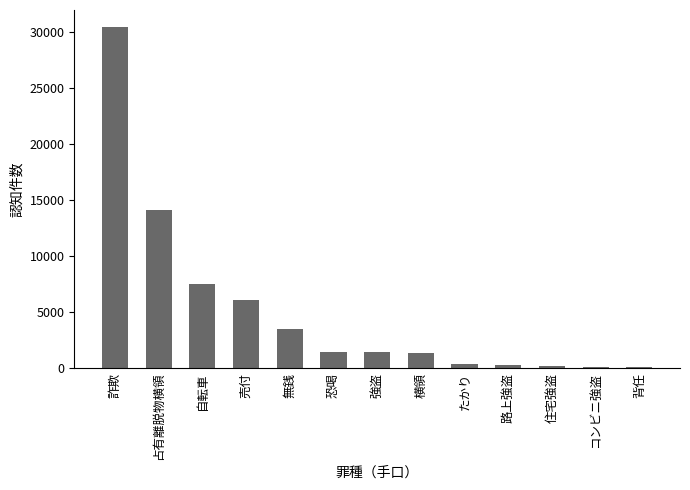

The value at 無銭 is 3452. True or false?

True